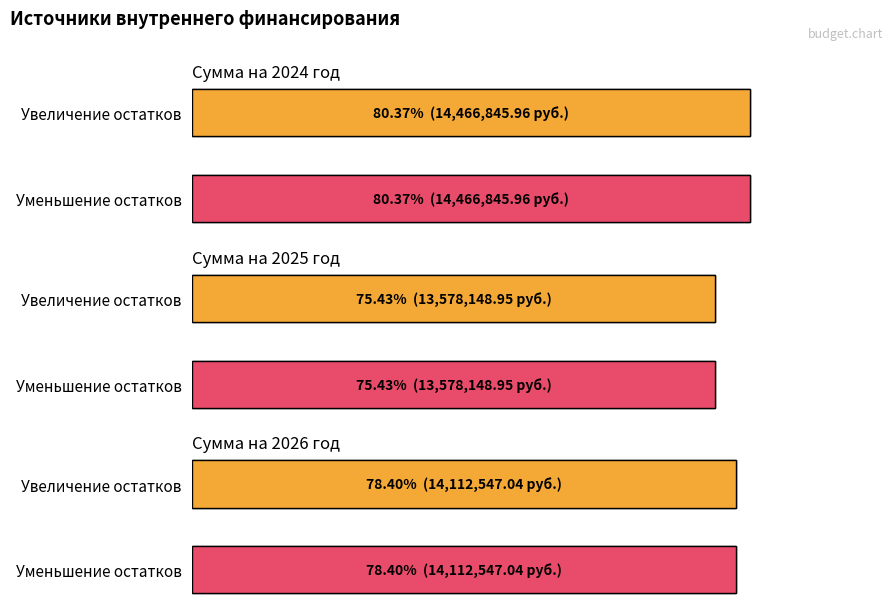

At which category does the chart reach its minimum across all series?

Увеличение остатков